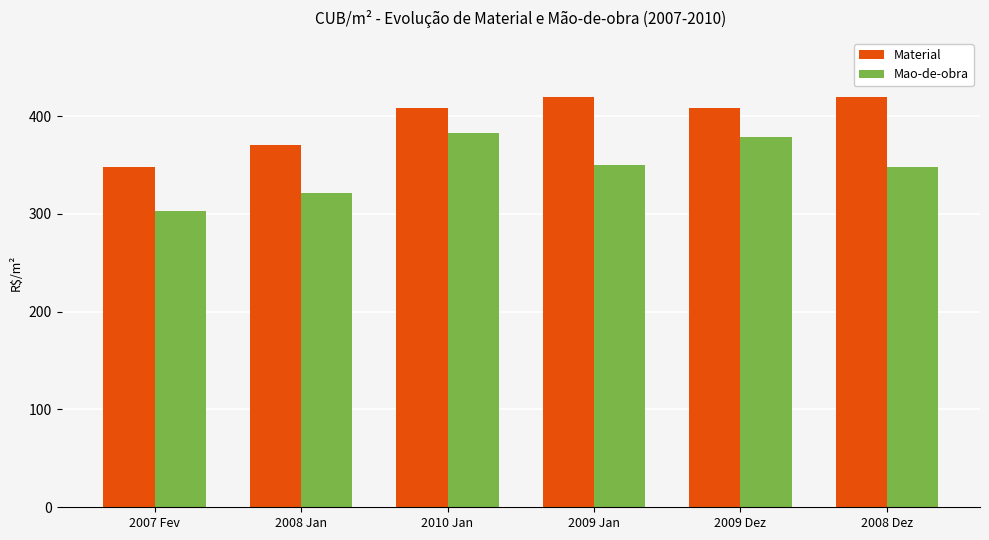

Is the value of Mao-de-obra at 2009 Dez greater than the value of Material at 2010 Jan?

No